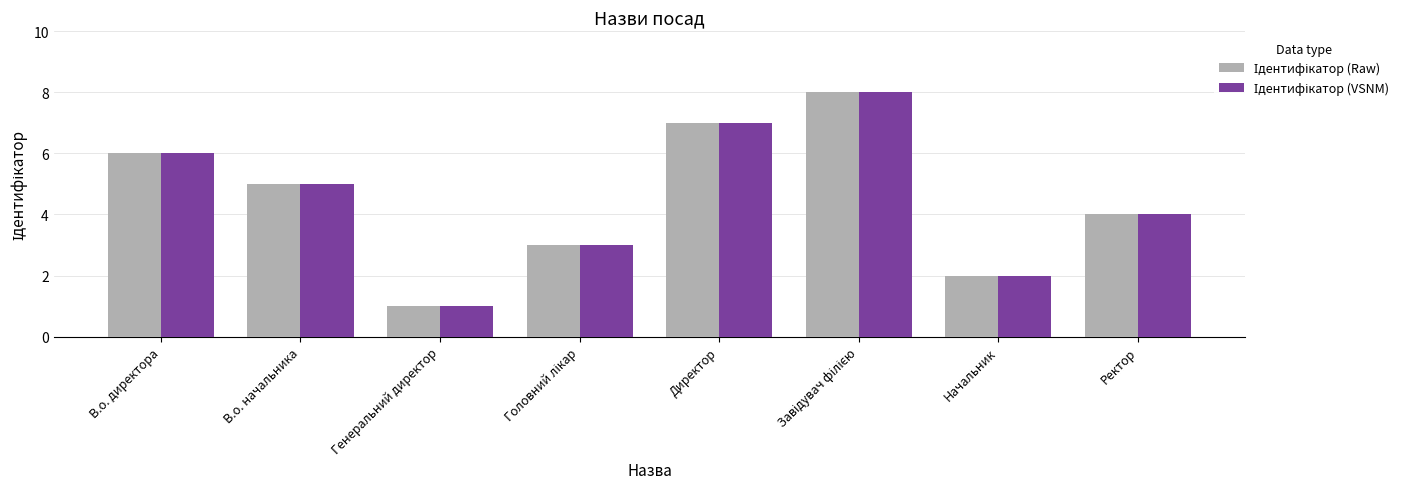

What is the total value across all series at В.о. директора?

12